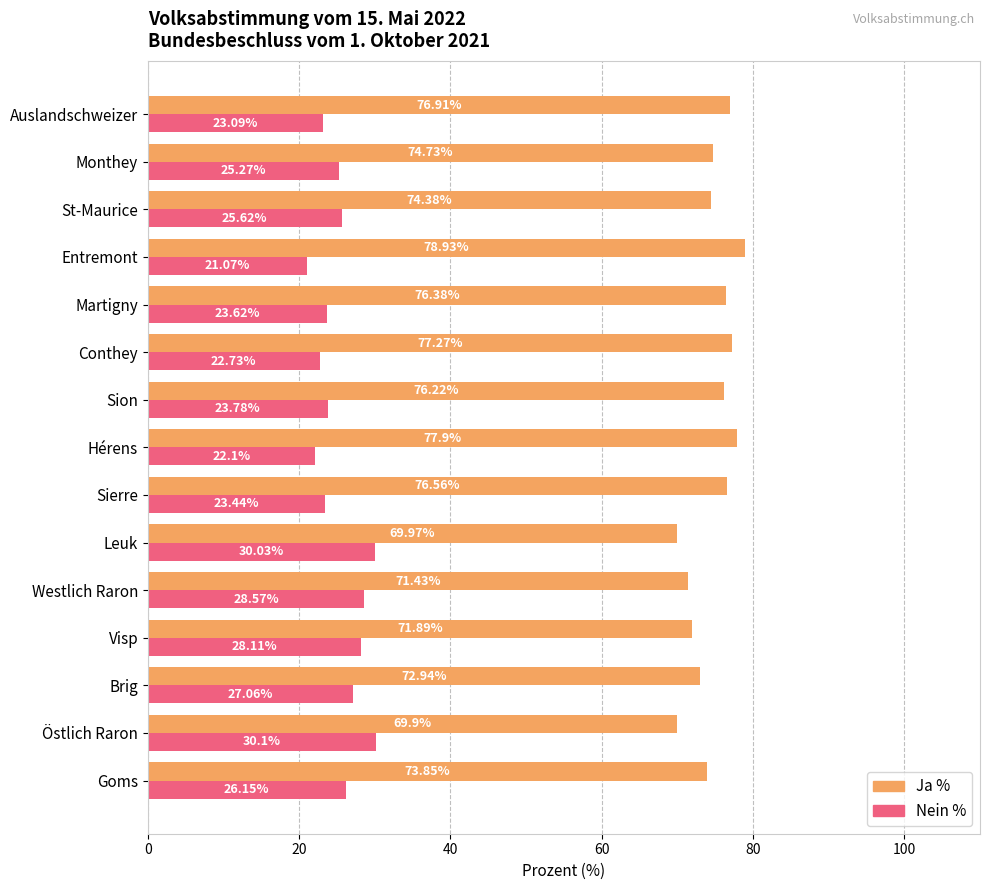

List the series in order of their overall mean, lowest first.

Nein %, Ja %